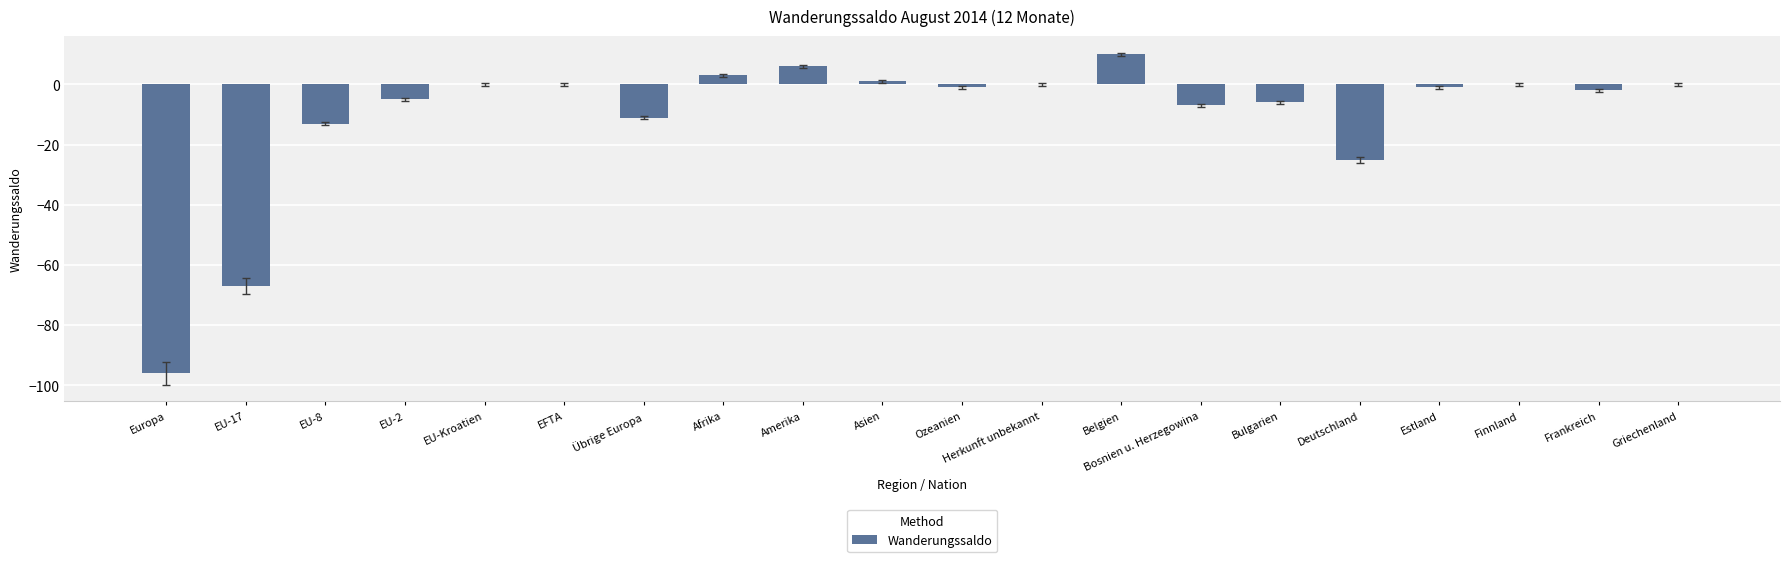

Which has a higher value, Asien or Bosnien u. Herzegowina?

Asien